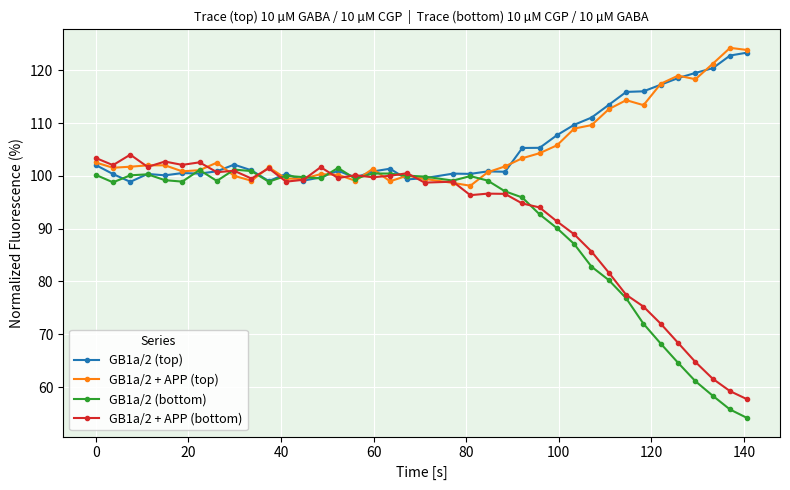

True or false: GB1a/2 + APP (top) has more than 1 interior local peaks.

True